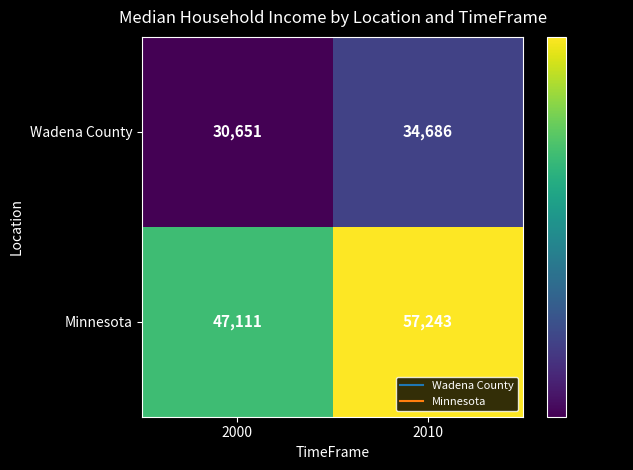

Which series has the largest total across all categories?

Minnesota